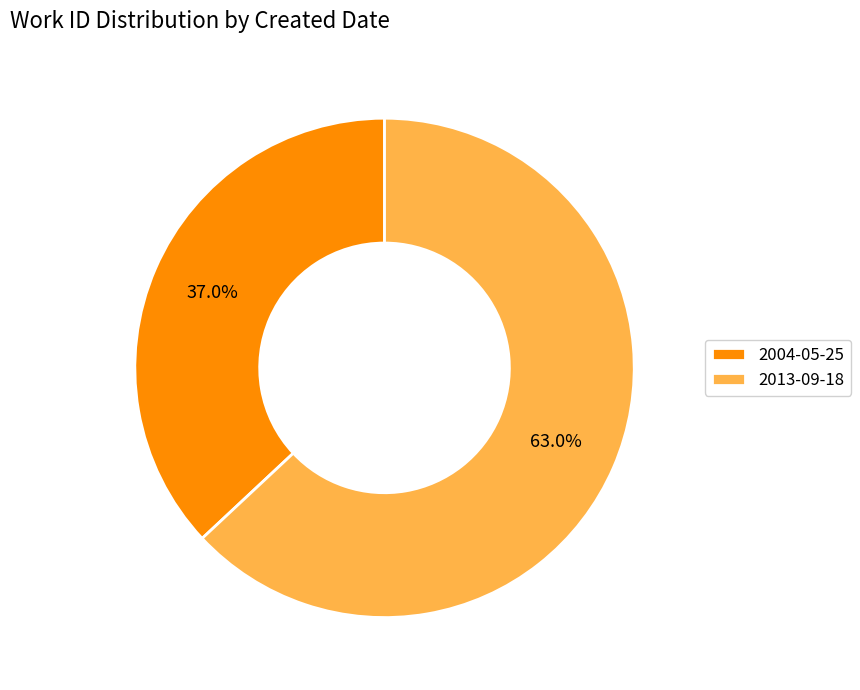

Is the sum of 2013-09-18 and 2004-05-25 greater than half?

Yes